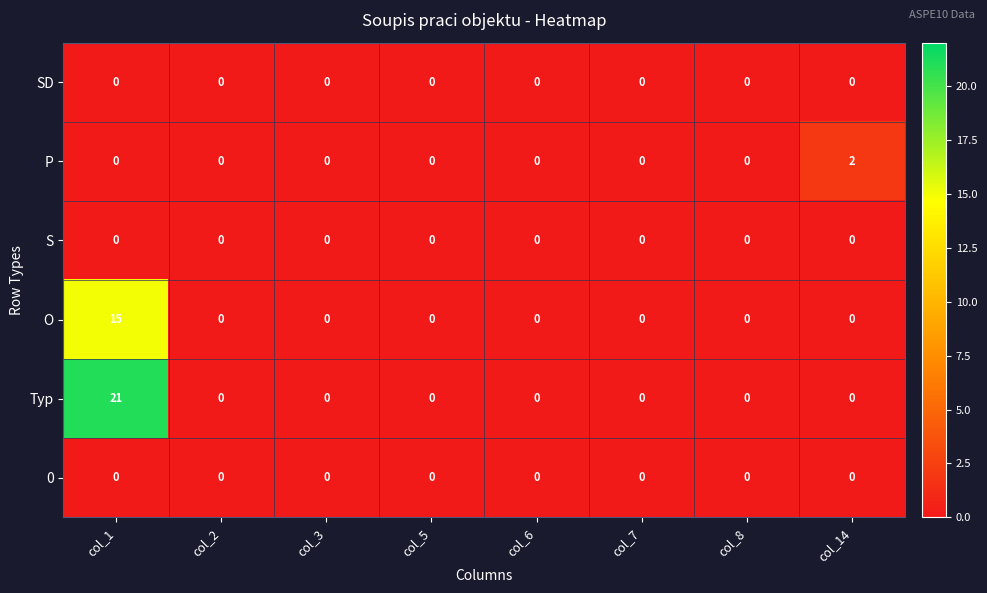

Which series has the largest range (max minus min)?

Typ